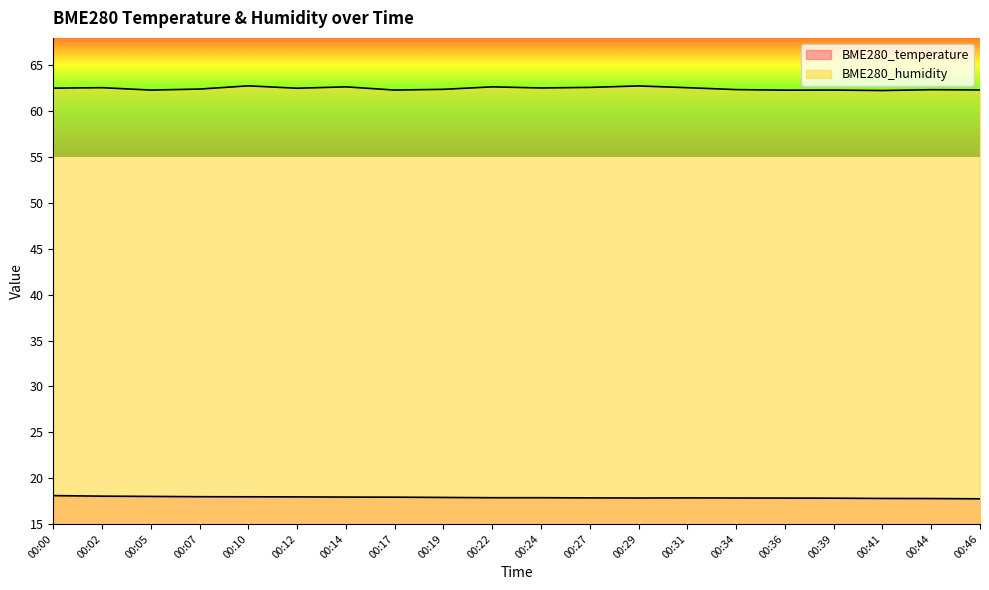

True or false: BME280_temperature and BME280_humidity cross at least once.

False